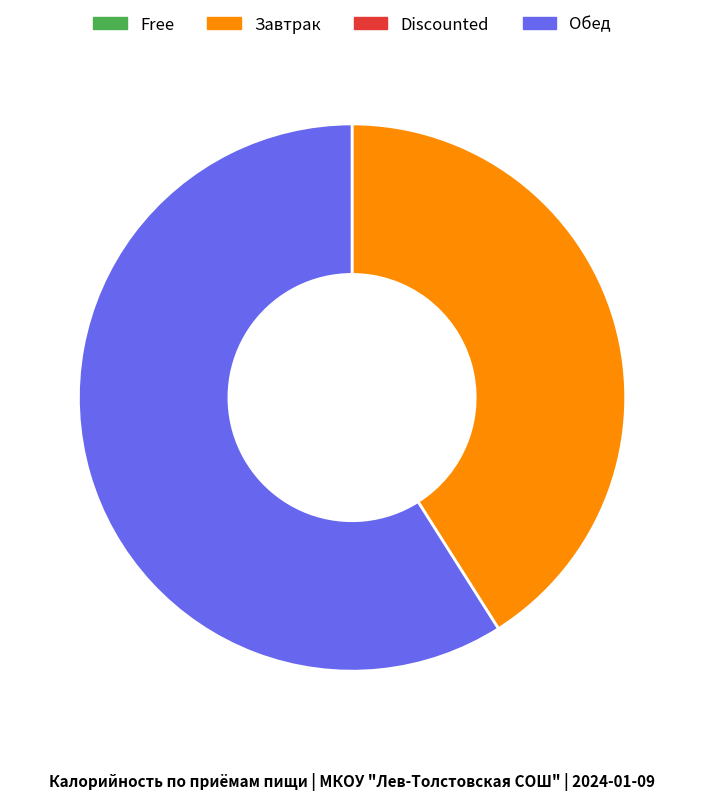

Is there any slice that represents more than half of the pie?

Yes